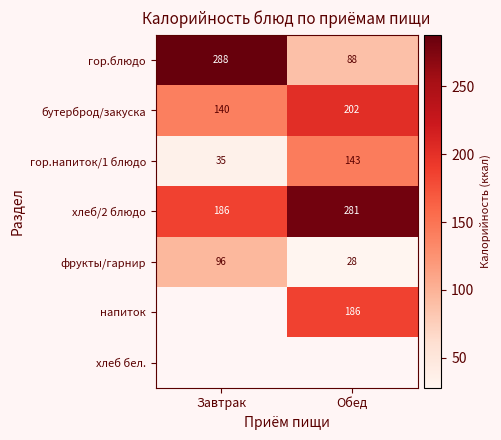

The хлеб/2 блюдо series shows 117 at Завтрак. True or false?

False